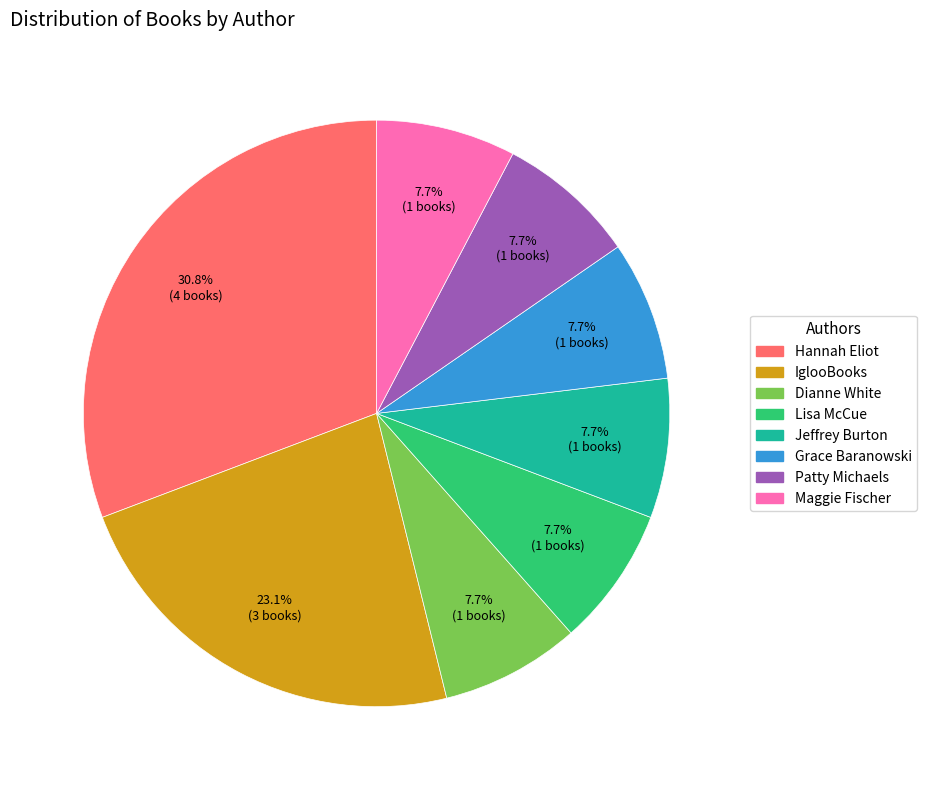

Approximately how many times larger is the value at Grace Baranowski compared to Maggie Fischer?

1.0